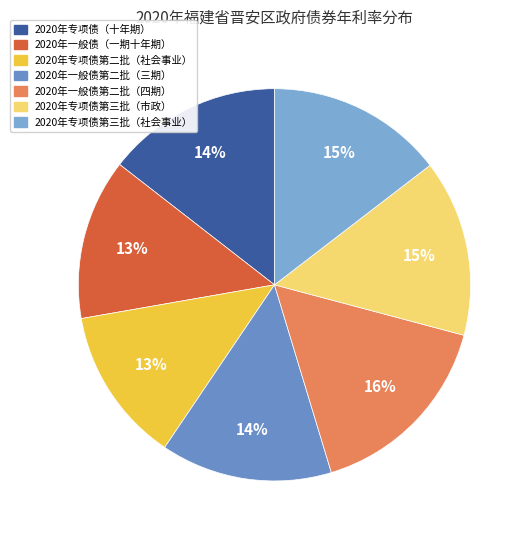

Is there a majority slice in this chart?

No